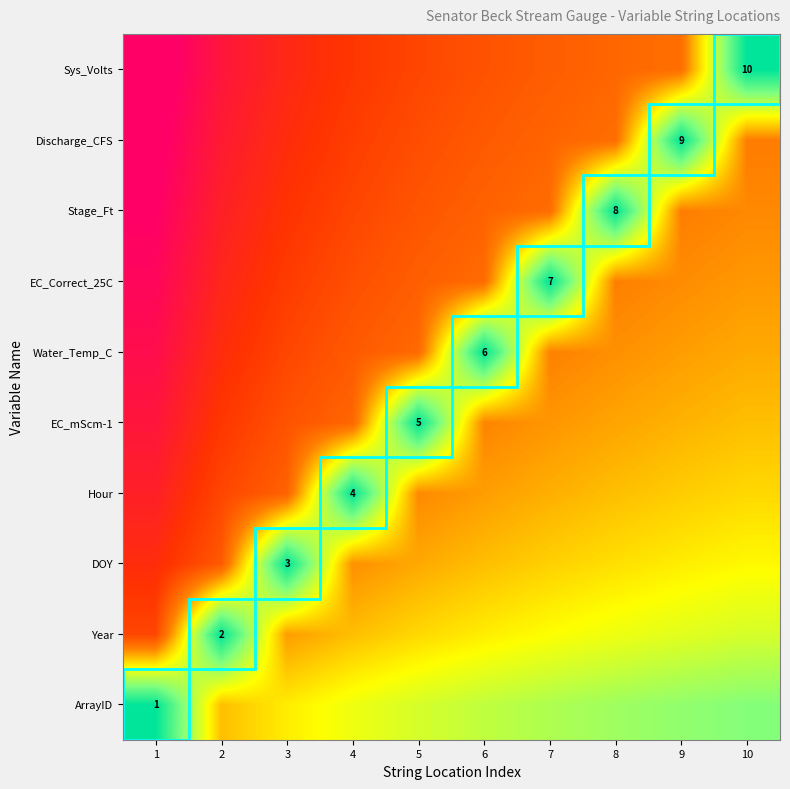

Rank the series at 10 from highest to lowest value.

Sys_Volts, ArrayID, Year, DOY, Hour, EC_mScm-1, Water_Temp_C, EC_Correct_25C, Stage_Ft, Discharge_CFS